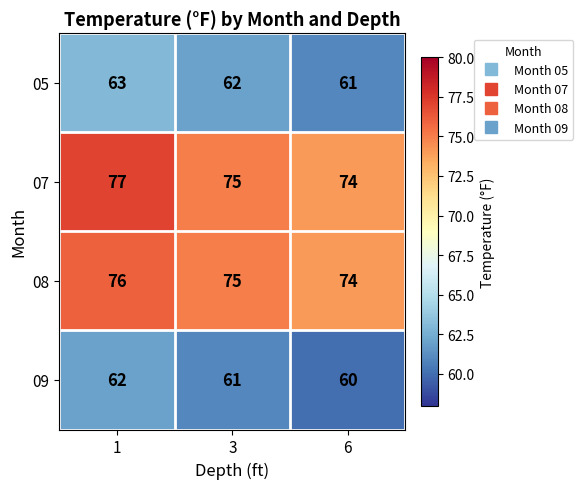

How many data points does each series have?

3